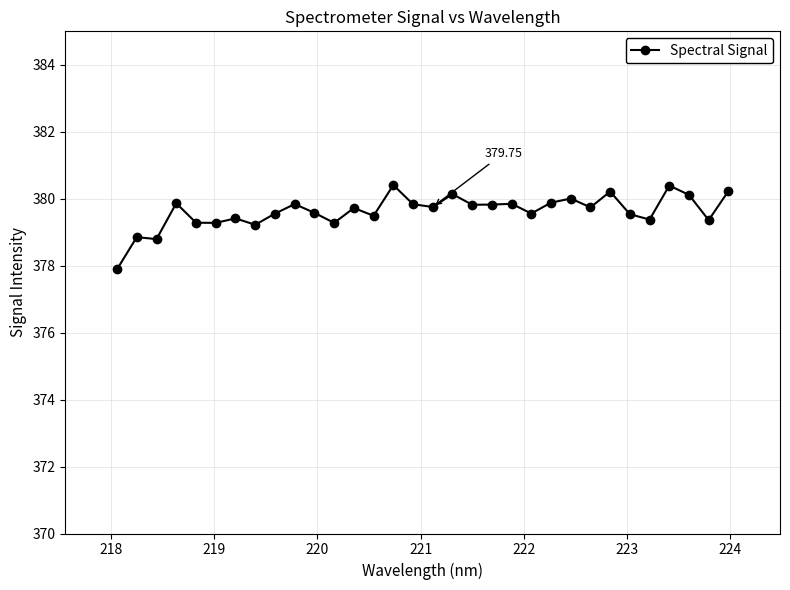

True or false: the data has more than 1 interior local peaks.

True